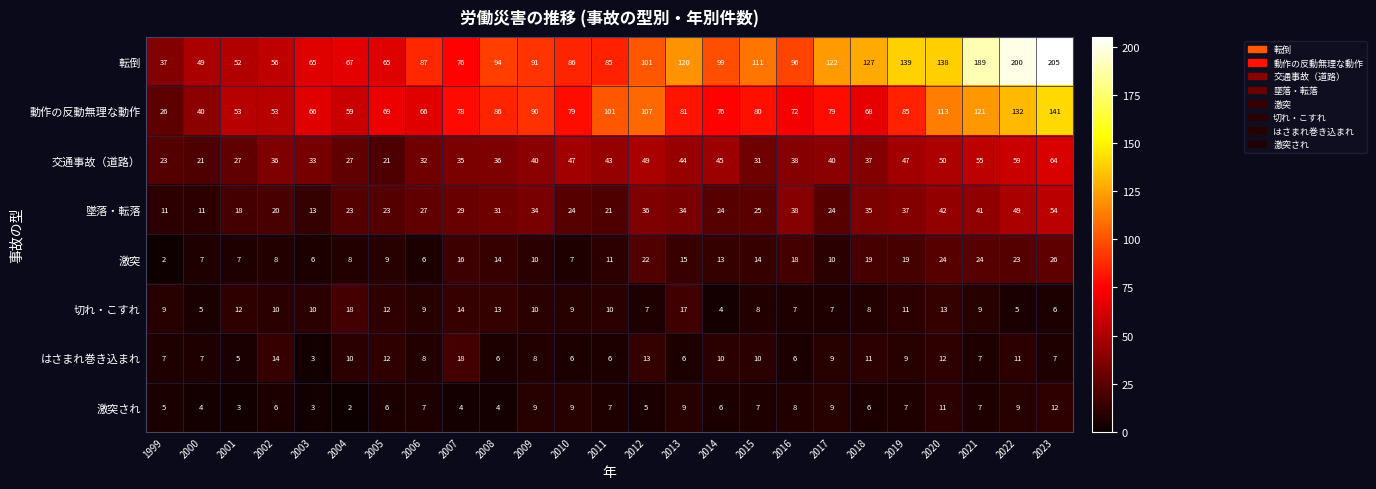

What is the approximate value of 転倒 at 2013?

120